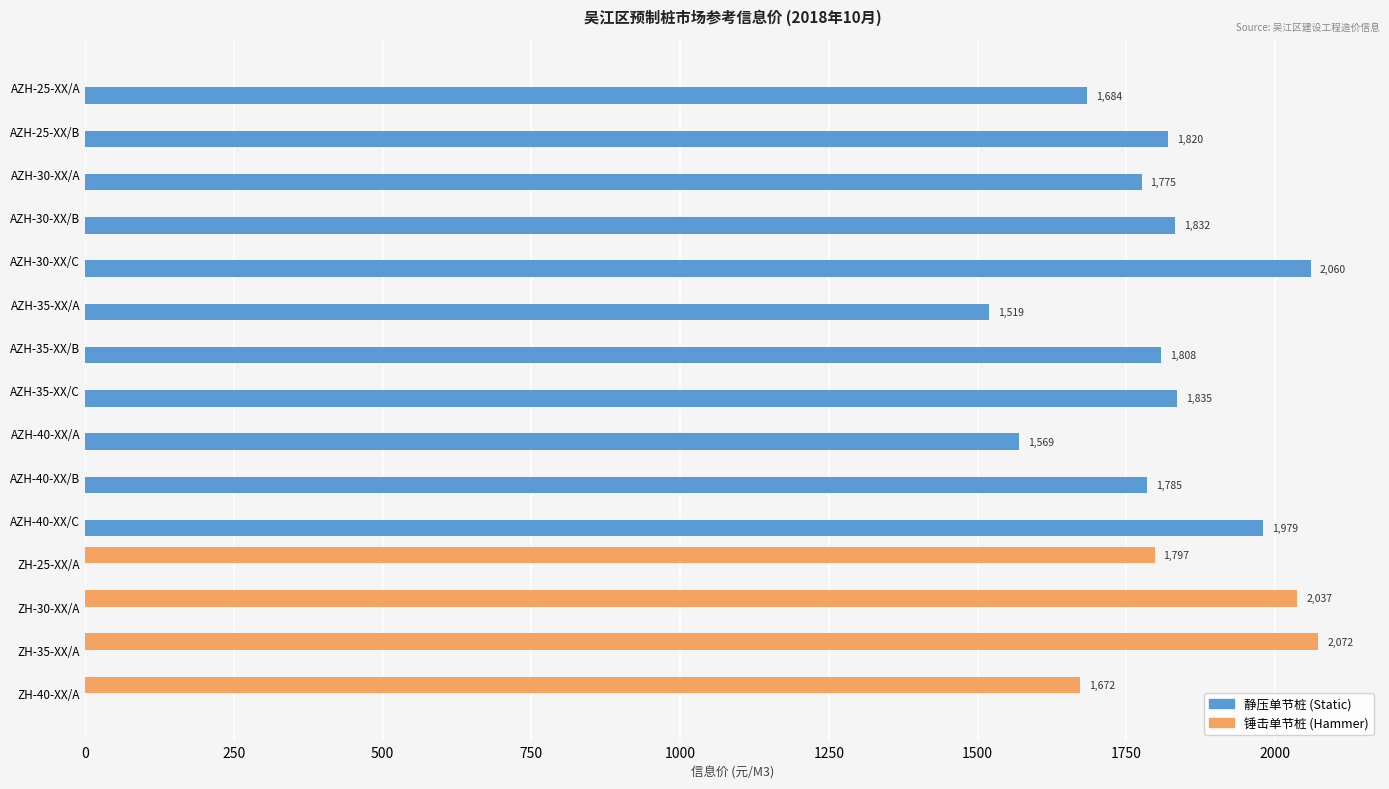

Which series changed the most between ZH-25-XX/A and ZH-30-XX/A?

锤击单节桩 (Hammer)